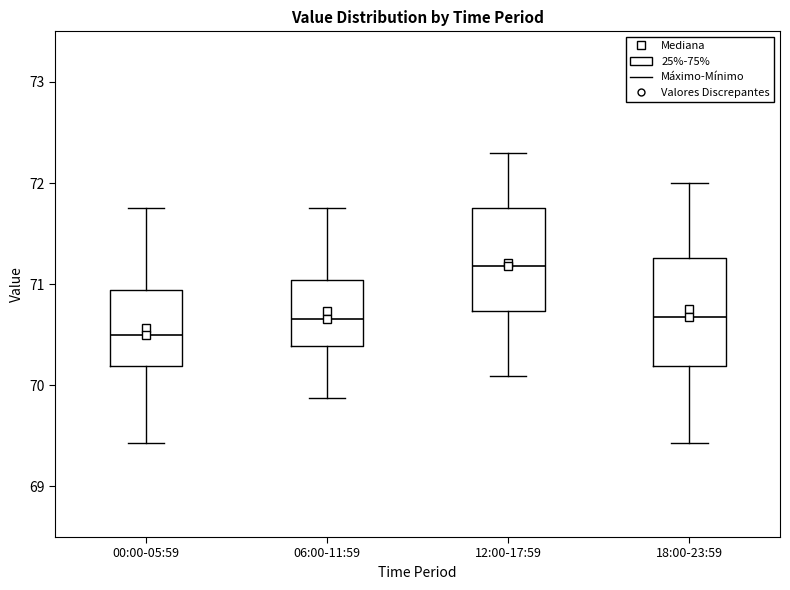

Where does the median line of the box for 00:00-05:59 sit on the y-axis? The values are not printed on the chart, so give them approximately, as read against the axis.

70.5